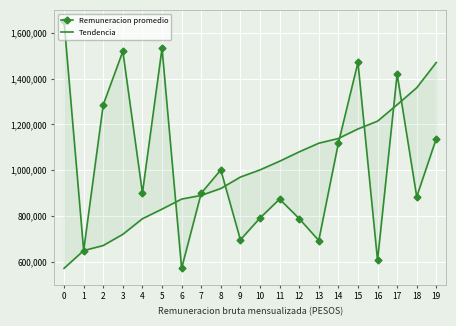

True or false: Remuneracion promedio has more than 0 interior local peaks.

True